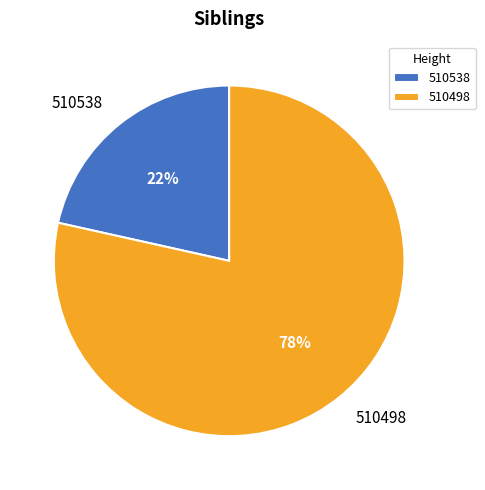

Is 510498 the majority of the pie?

Yes